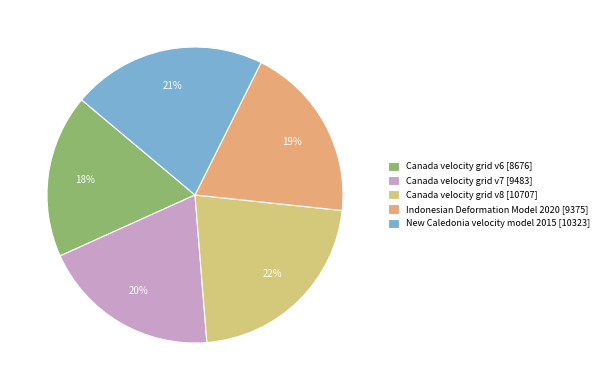

How many segments does this pie chart have?

5